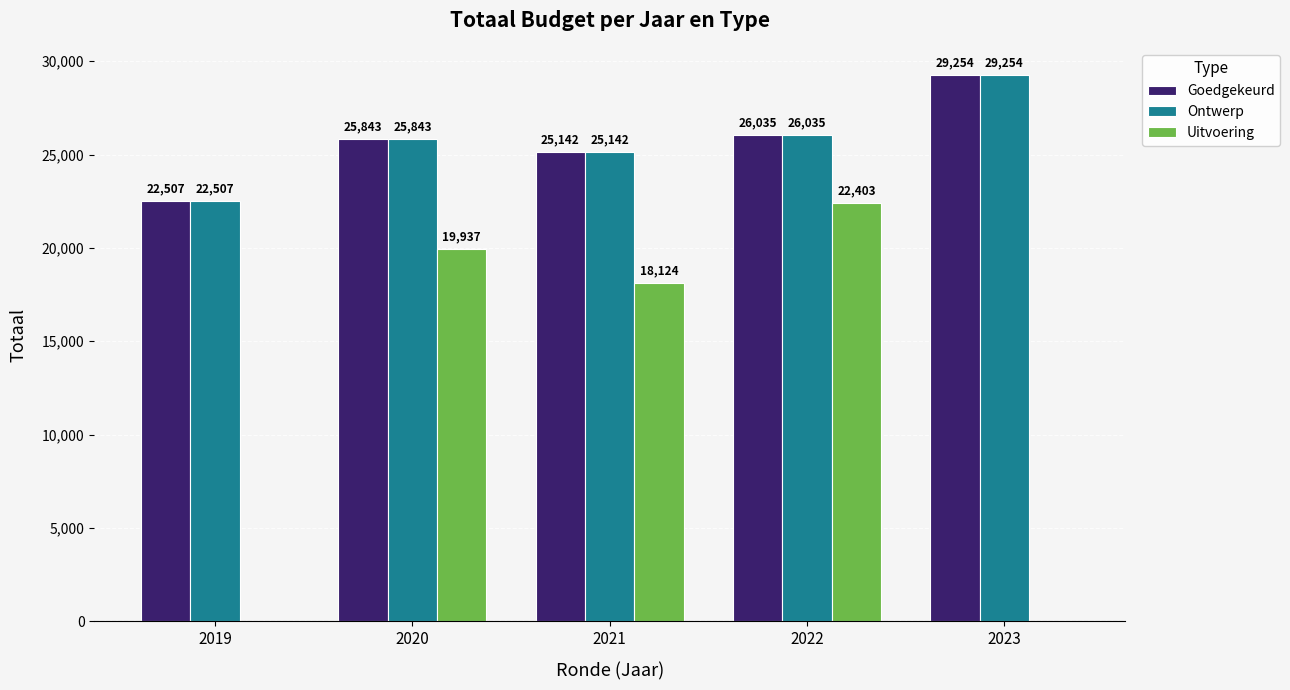

What is the maximum value shown in the chart?

29254